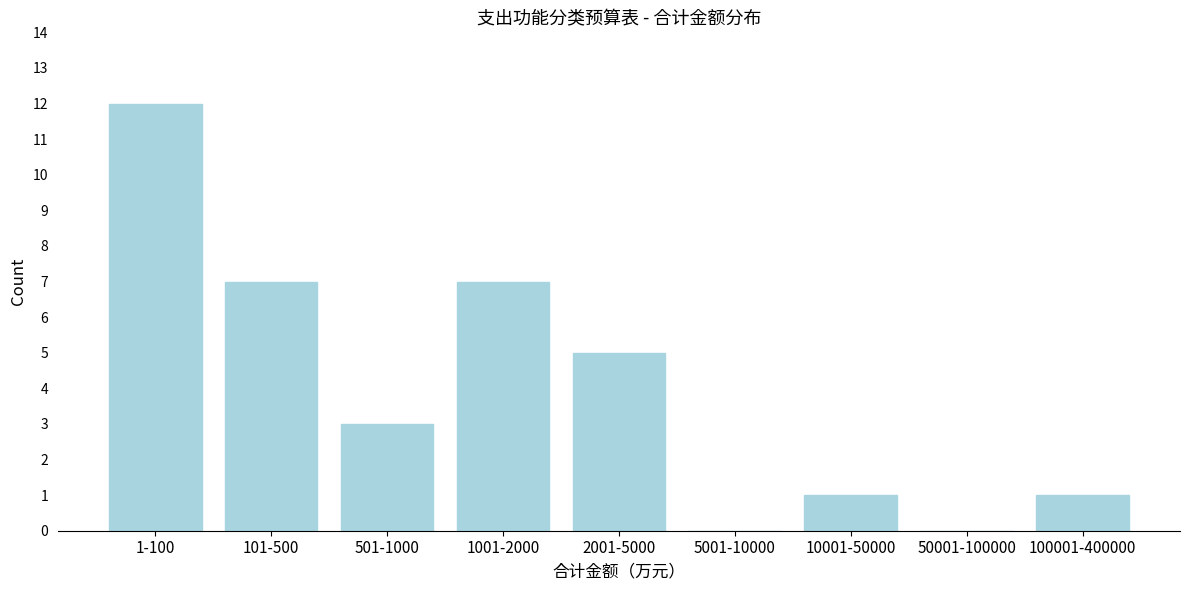

Reading right to left, transcribe all the data shown in this chart.

100001-400000=1	50001-100000=0	10001-50000=1	5001-10000=0	2001-5000=5	1001-2000=7	501-1000=3	101-500=7	1-100=12